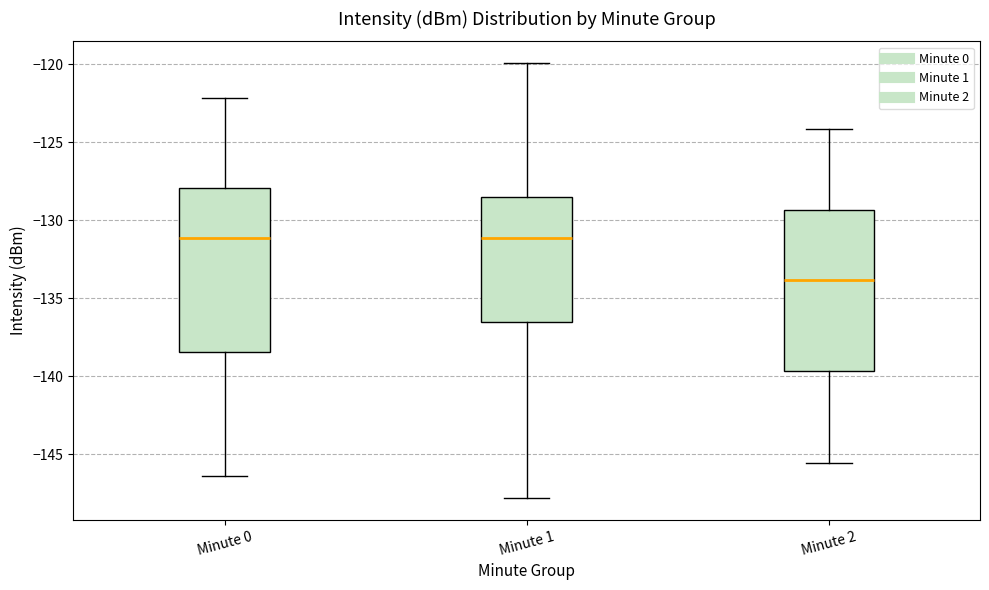

Where does the lower whisker of the box for Minute 0 end on the y-axis? The values are not printed on the chart, so give them approximately, as read against the axis.

-146.5